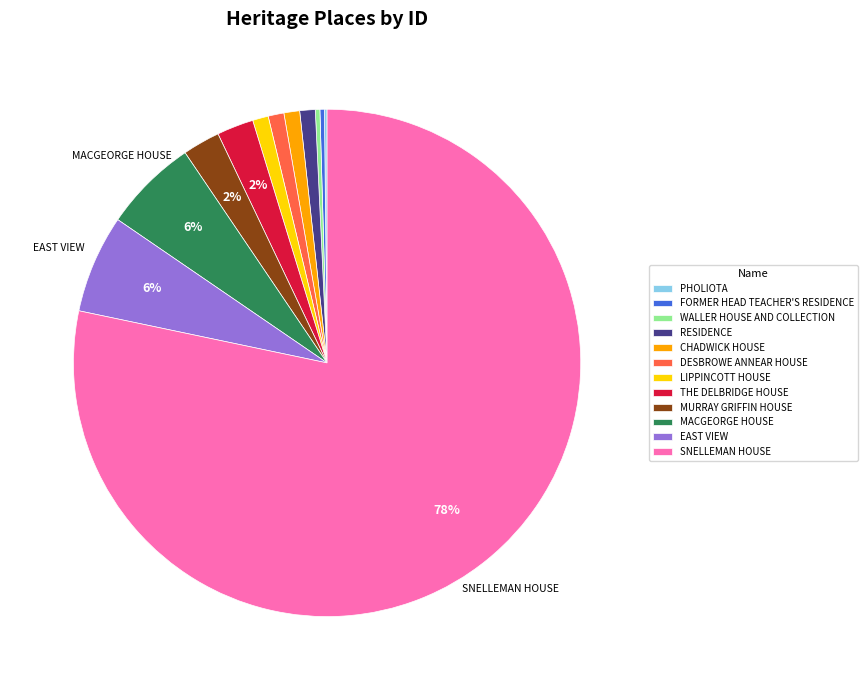

Combined, do LIPPINCOTT HOUSE and DESBROWE ANNEAR HOUSE account for over 50%?

No